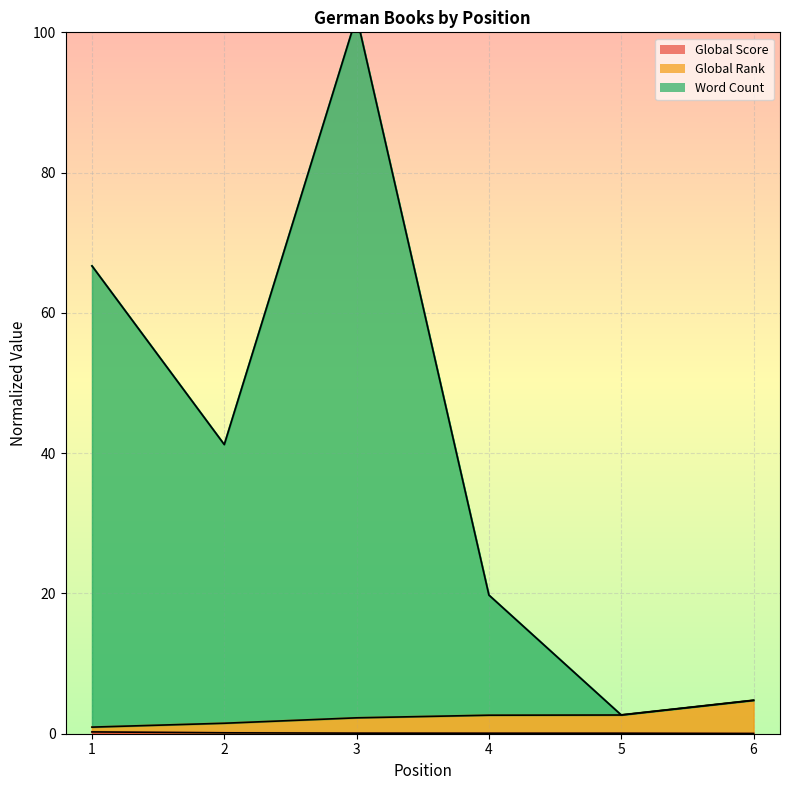

The value of Global Score at 5 is 0.1. True or false?

False